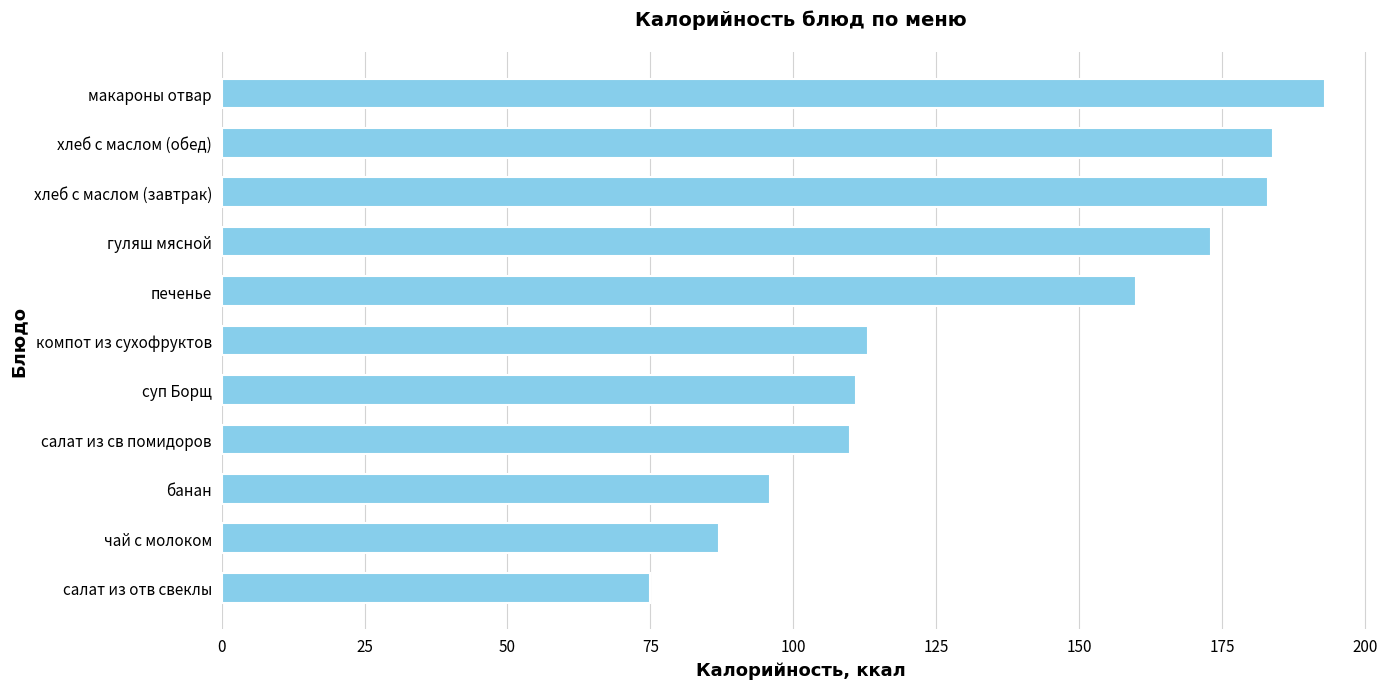

Which label corresponds to the smallest value in the chart?

салат из отв свеклы